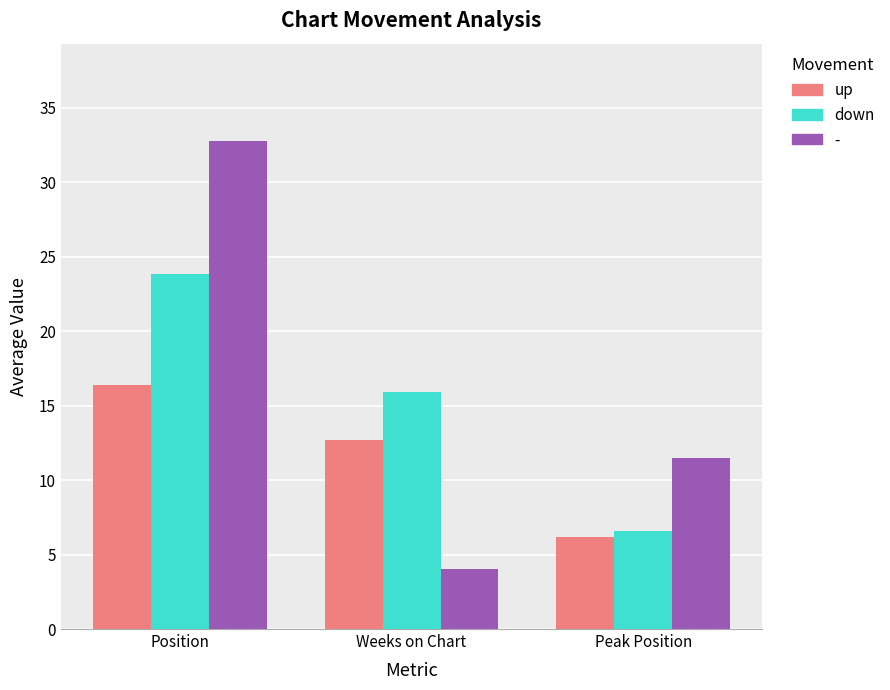

At which label is up closest to 11?

Weeks on Chart